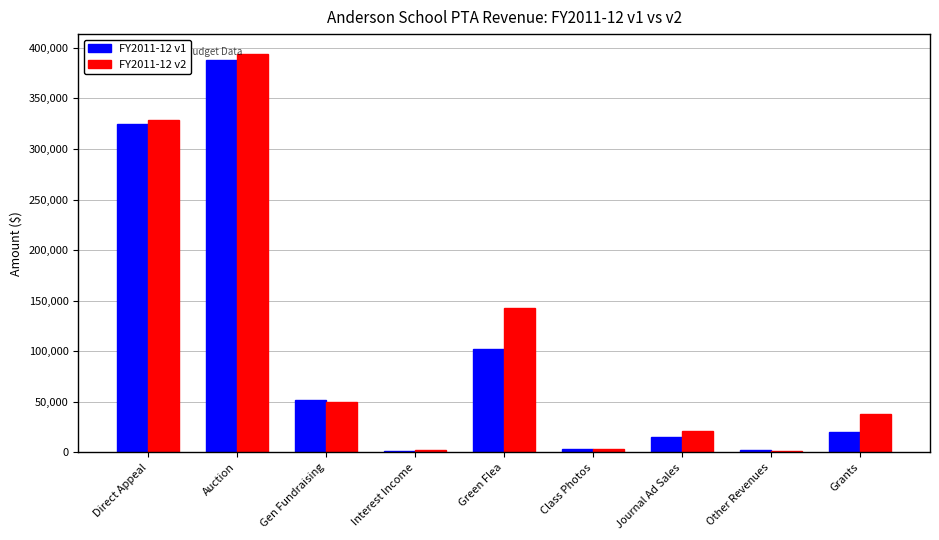

At which label is FY2011-12 v2 closest to 197882?

Green Flea